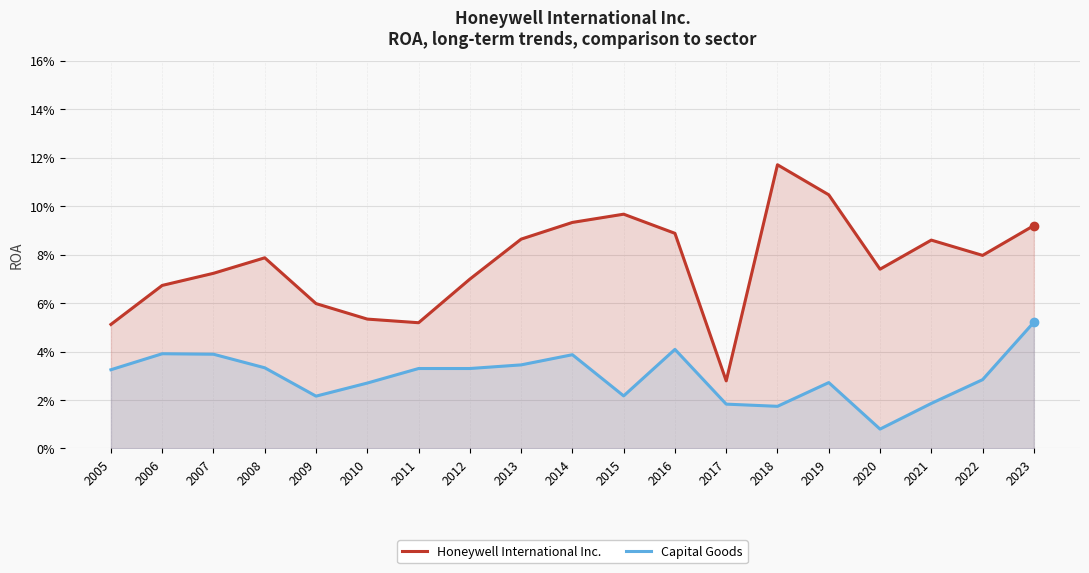

Does the chart display data point markers on the line(s)?

No